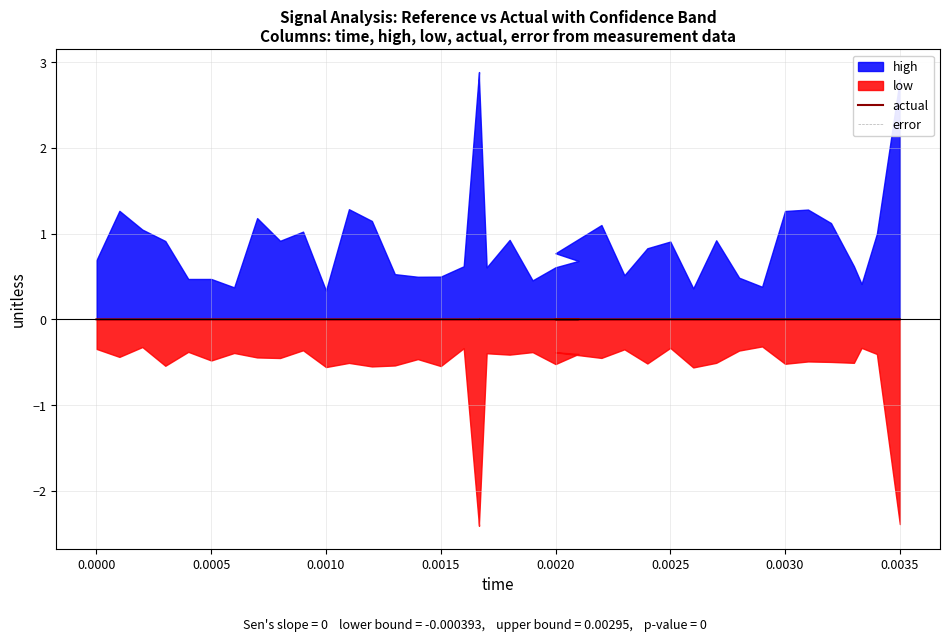

Is it true that actual equals 0.0 at 16?

False